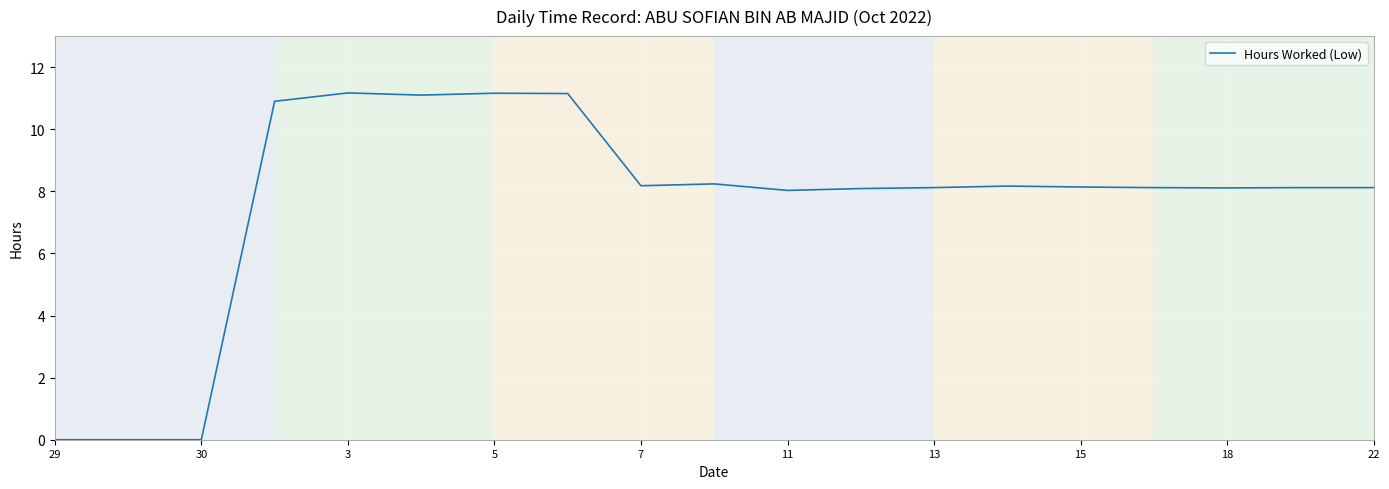

What is the difference between the maximum and minimum values?

11.2